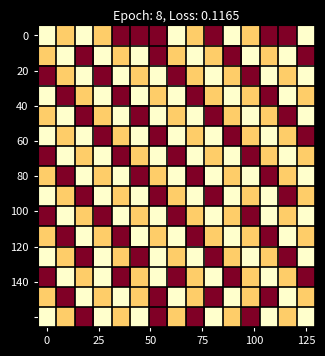

How many data points does each series have?

15